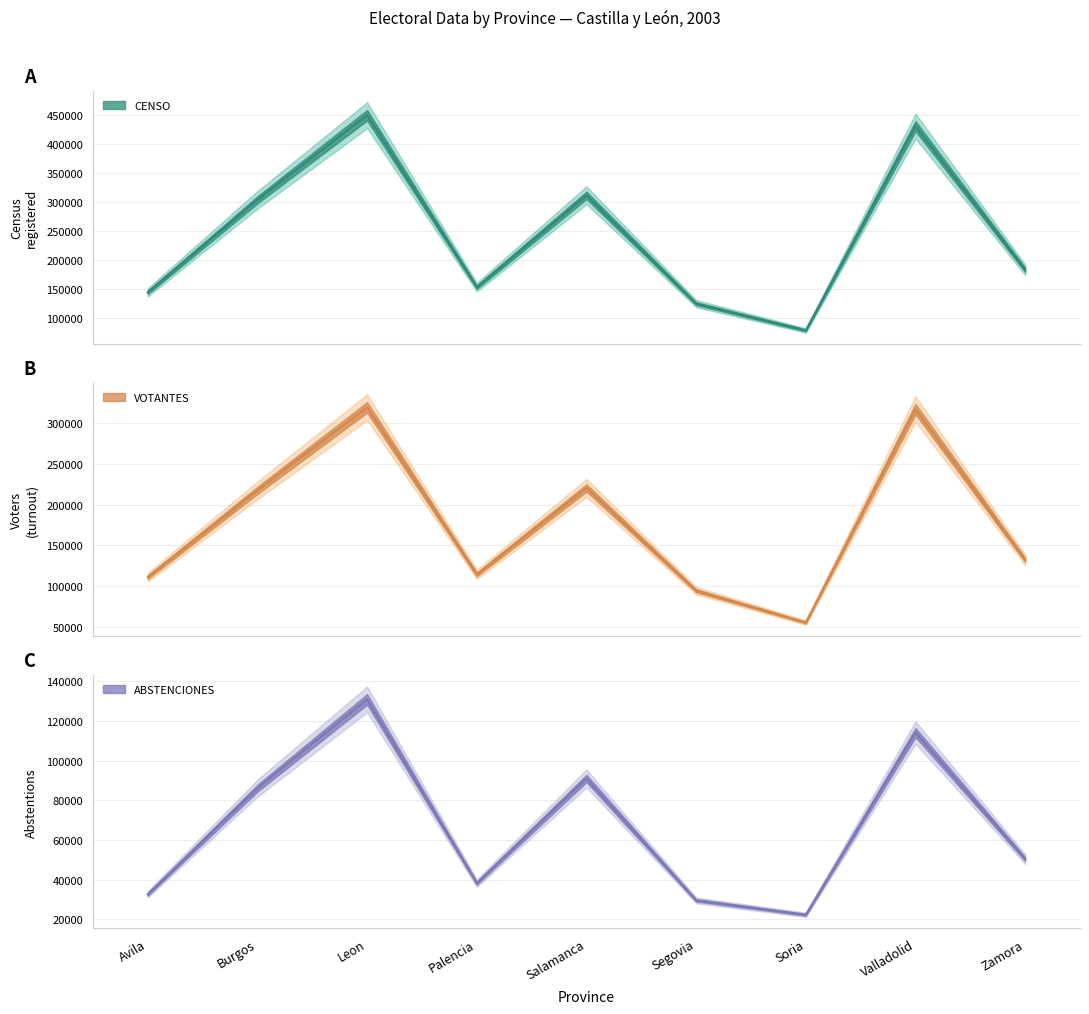

The VOTANTES series shows 111420 at Avila. True or false?

True